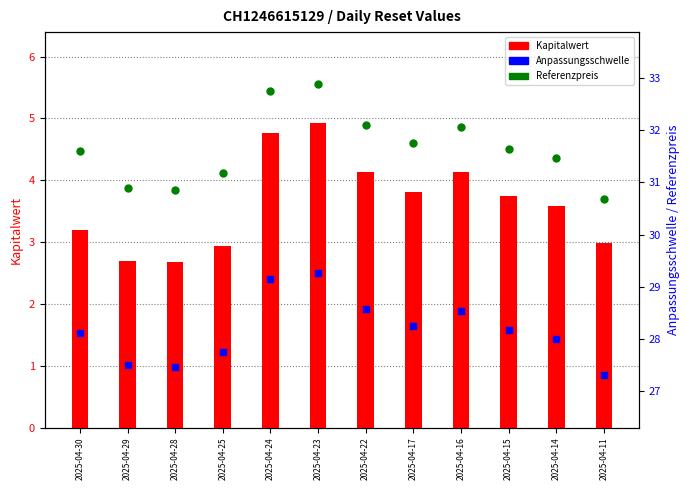

At which category is the sum across all series the highest?

2025-04-23